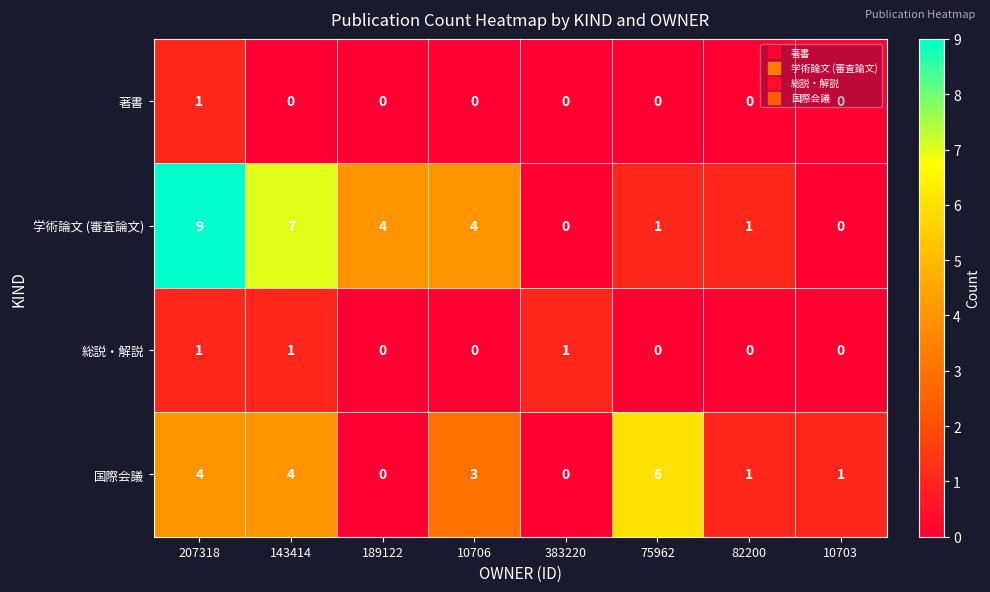

What is the average value of the 学術論文 (審査論文) series?

3